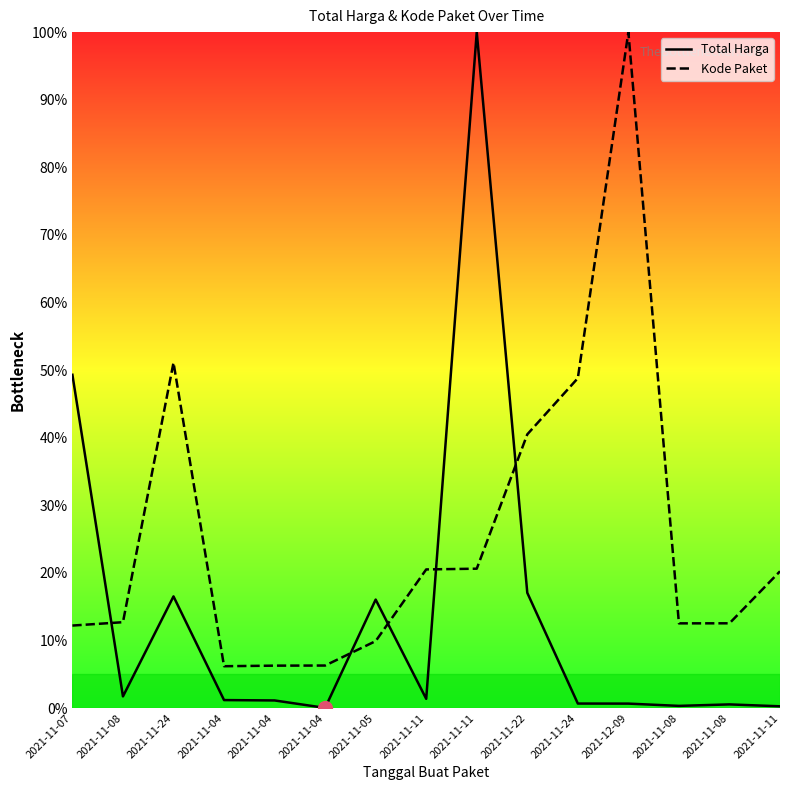

Reading left to right, list all the values displayed in this chart.

Total Harga: 2021-11-07=49.3	2021-11-08=1.7	2021-11-24=16.5	2021-11-04=1.2	2021-11-04=1.1	2021-11-04=0.0	2021-11-05=16.0	2021-11-11=1.4	2021-11-11=100.0	2021-11-22=17.0	2021-11-24=0.7	2021-12-09=0.7	2021-11-08=0.3	2021-11-08=0.5	2021-11-11=0.3
Kode Paket: 2021-11-07=12.2	2021-11-08=12.7	2021-11-24=51.1	2021-11-04=6.2	2021-11-04=6.3	2021-11-04=6.3	2021-11-05=9.9	2021-11-11=20.5	2021-11-11=20.6	2021-11-22=40.5	2021-11-24=48.8	2021-12-09=100.0	2021-11-08=12.5	2021-11-08=12.5	2021-11-11=20.2